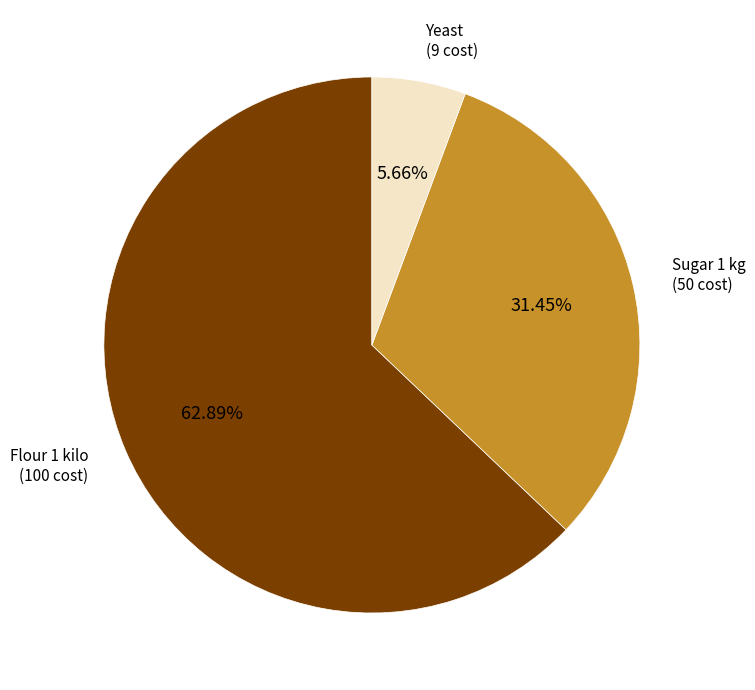

Is there a majority slice in this chart?

Yes